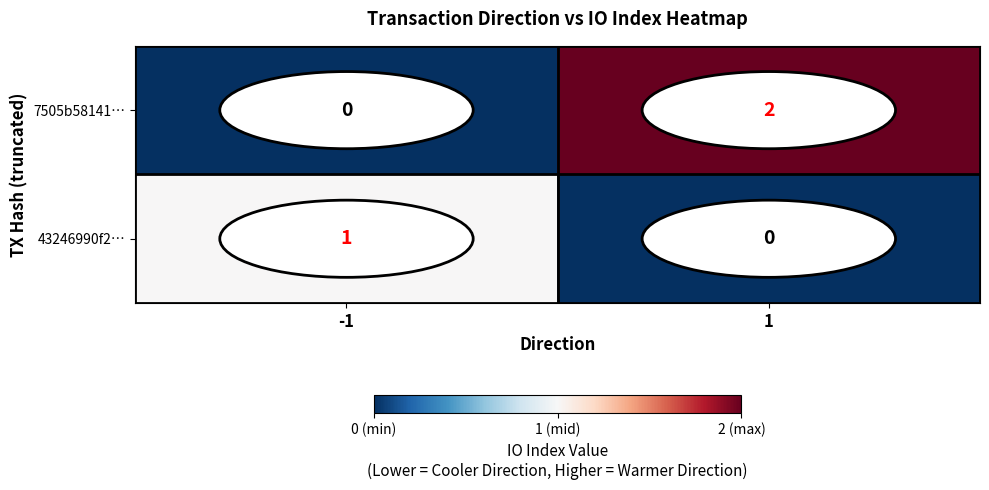

Between -1 and 1, which series saw the biggest shift?

7505b58141…